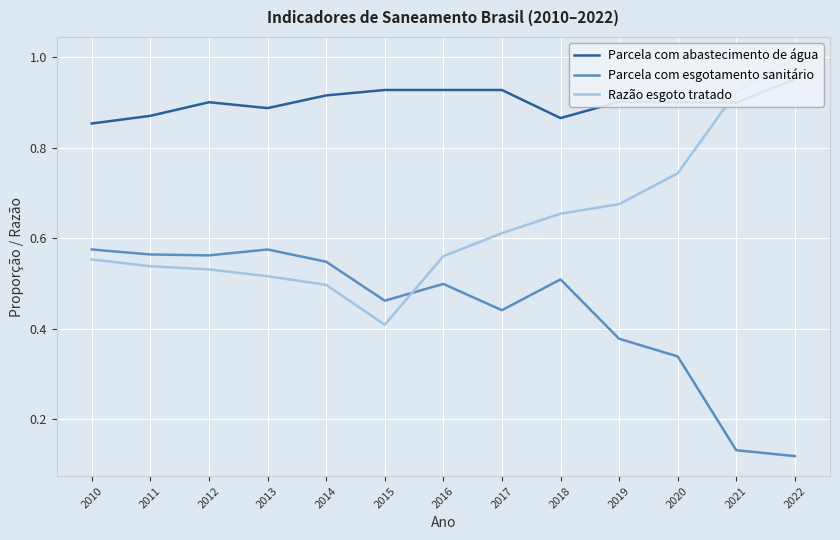

Is this an area chart (filled region under the line)?

No